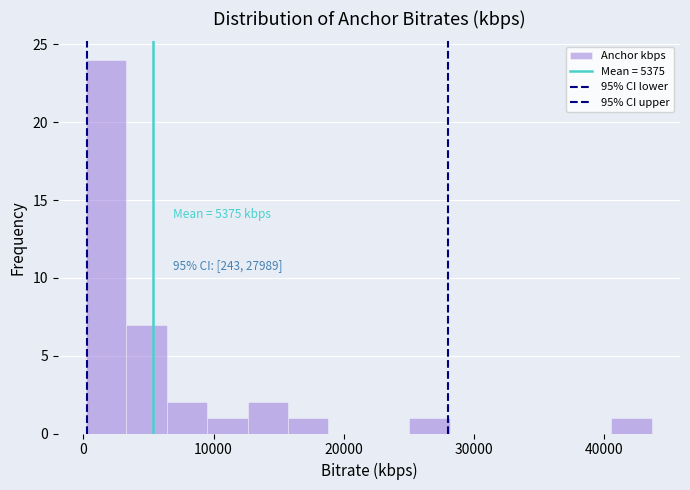

Read against the x-axis, roughly where is the centre of the tallest bar?

2000